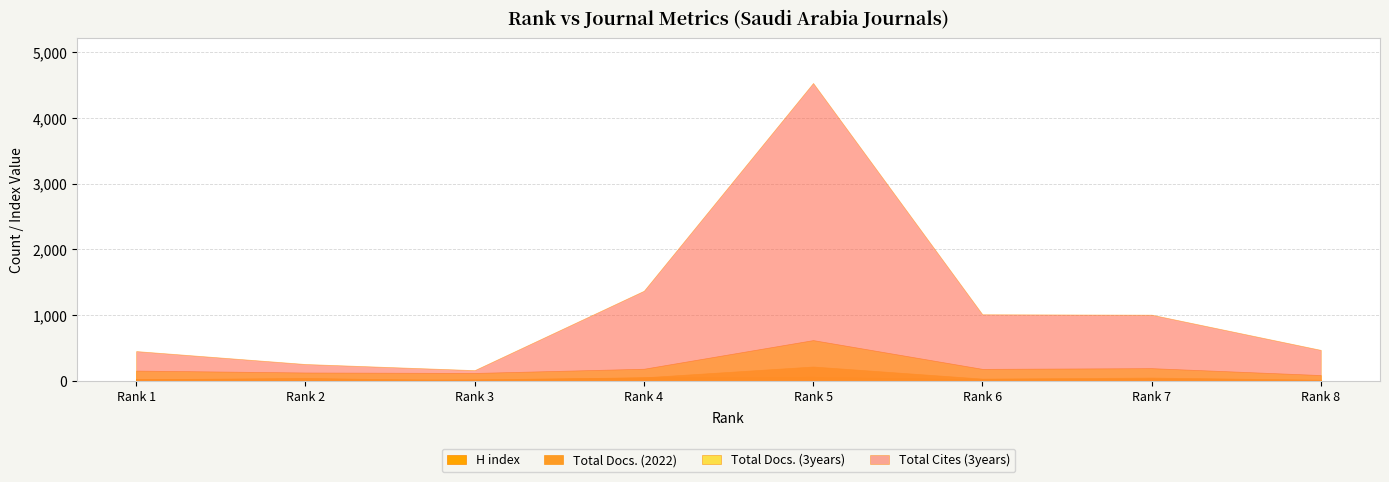

In Total Docs. (3years), how many points are higher than both neighbors (excluding endpoints)?

2